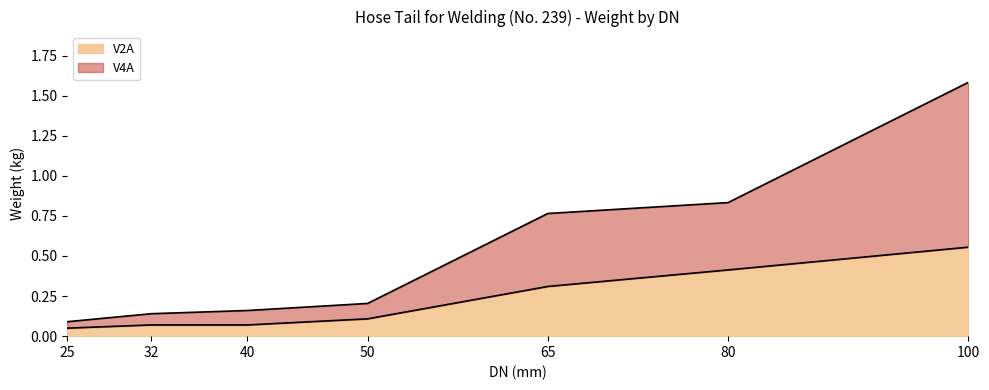

What is the approximate value of V2A at 25?

0.1